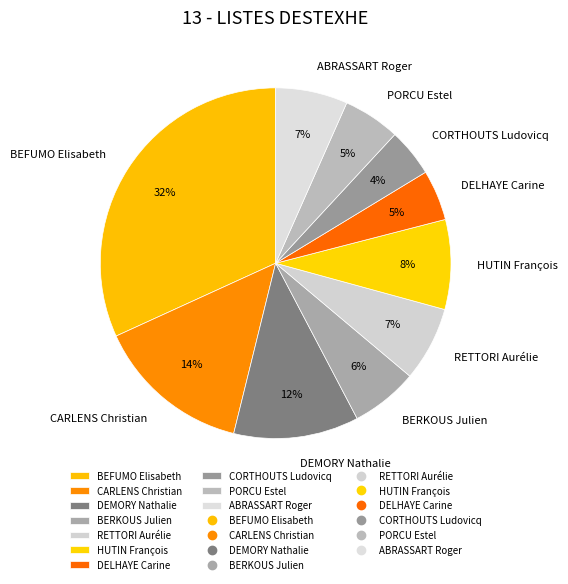

To the nearest percent, what percentage of the pie is RETTORI Aurélie?

7%